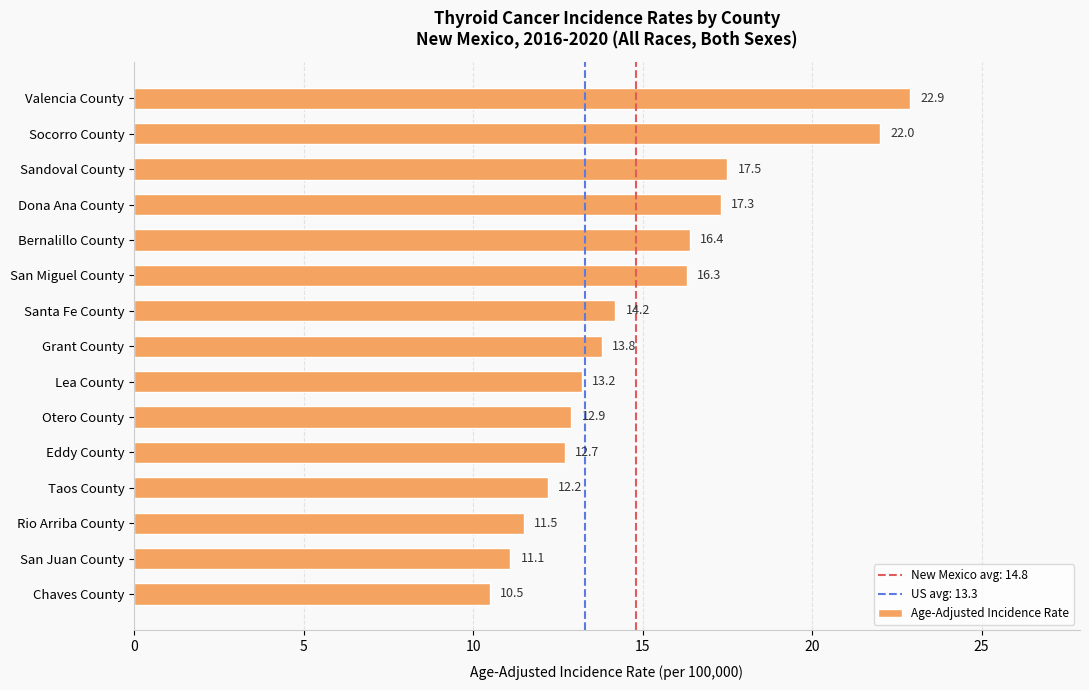

What is the greatest value displayed?

22.9